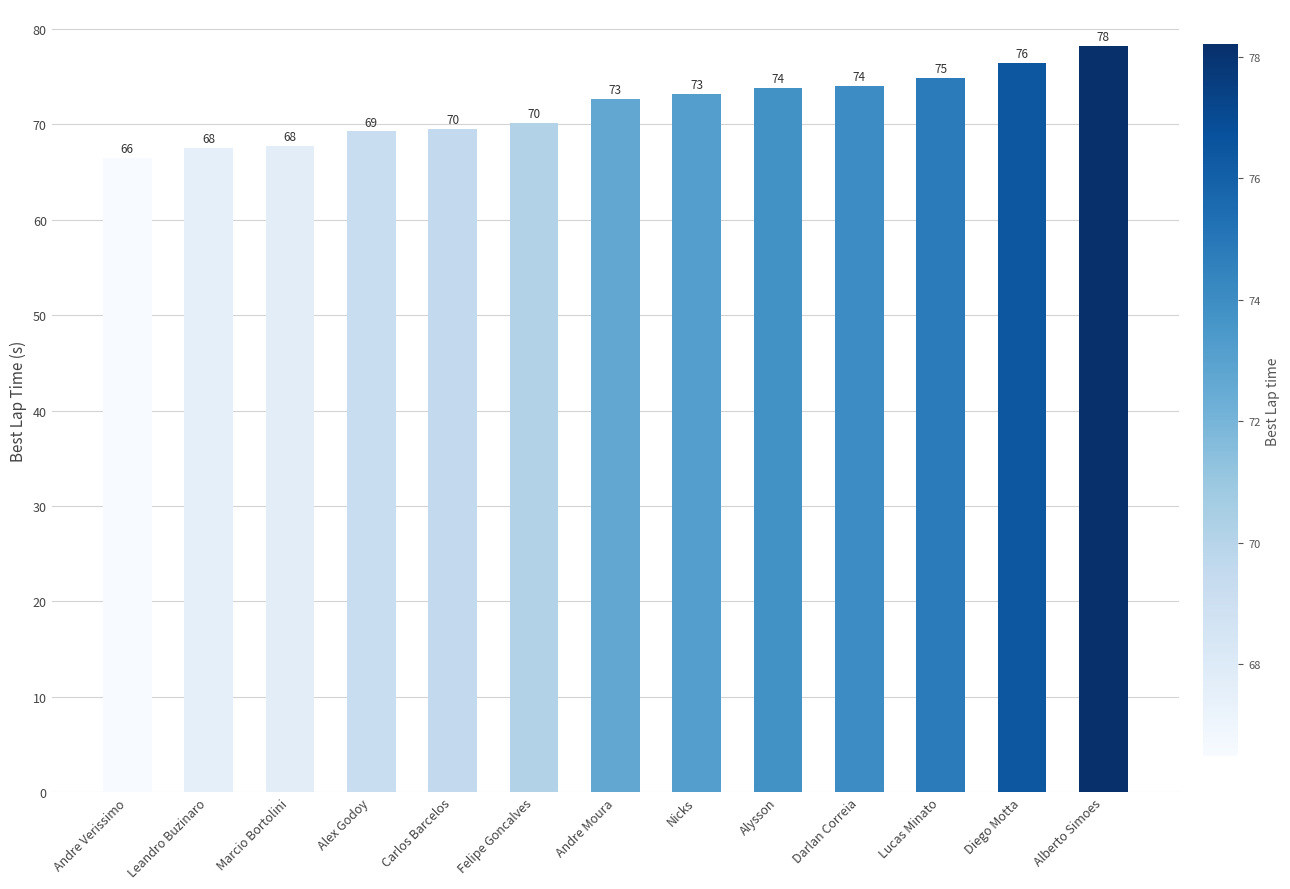

How many values are below 72?

6